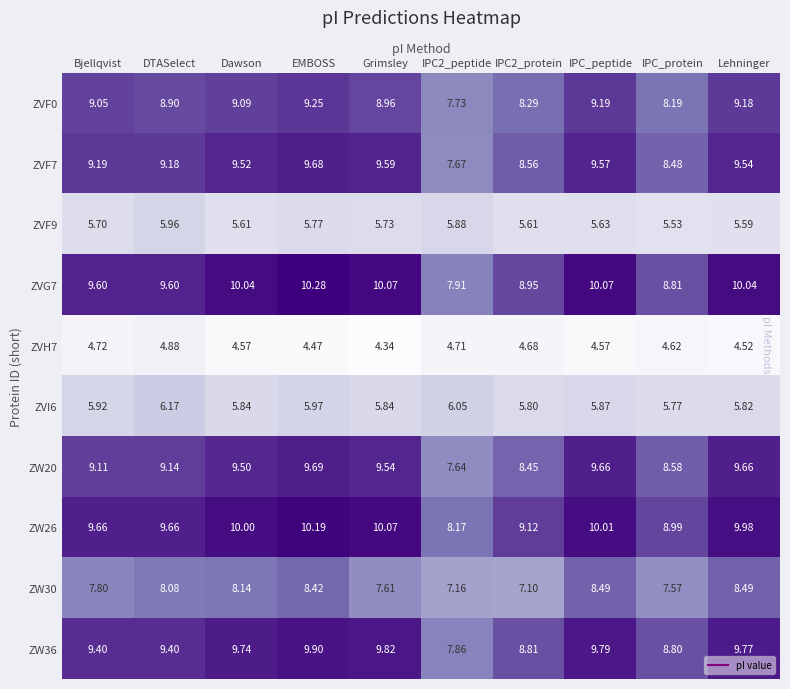

Count the number of data series in this chart.

10